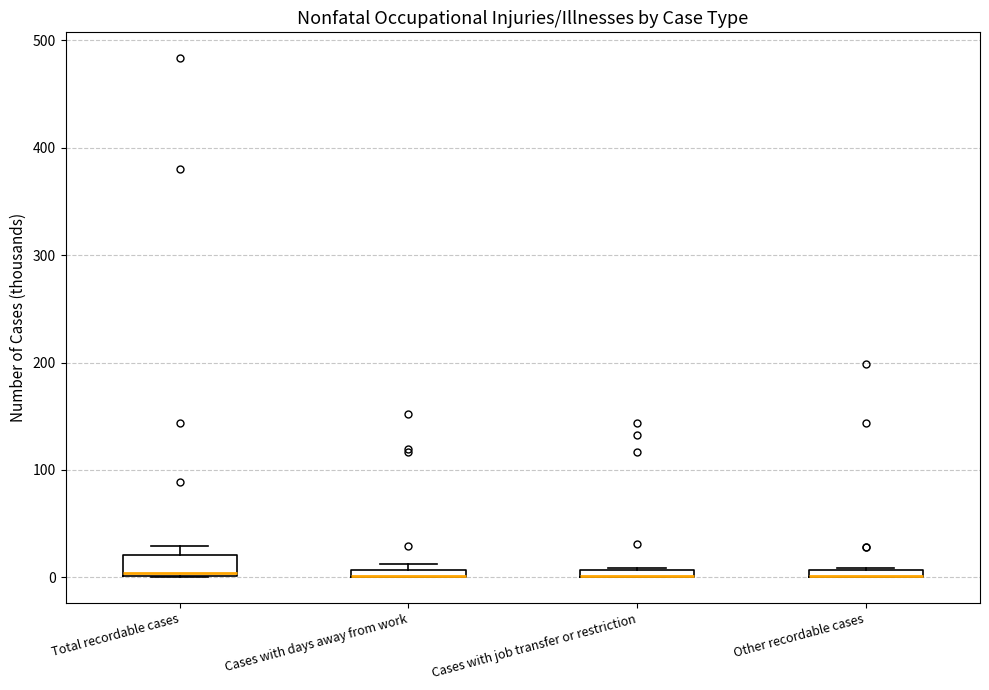

Which box is the tallest, from its lower edge to its upper edge?

Total recordable cases